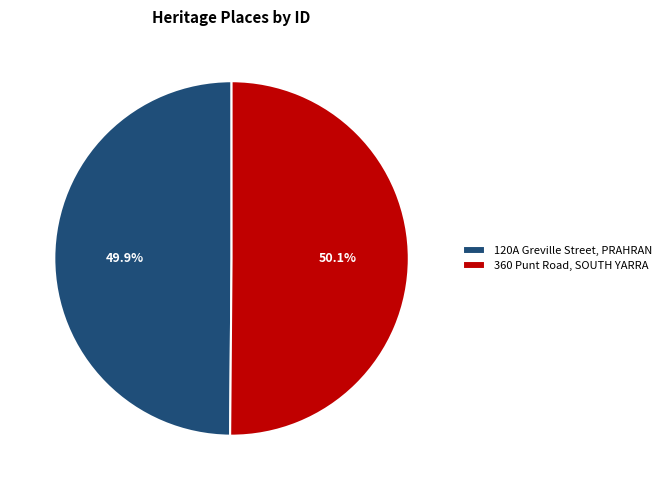

How many slices are in this pie chart?

2